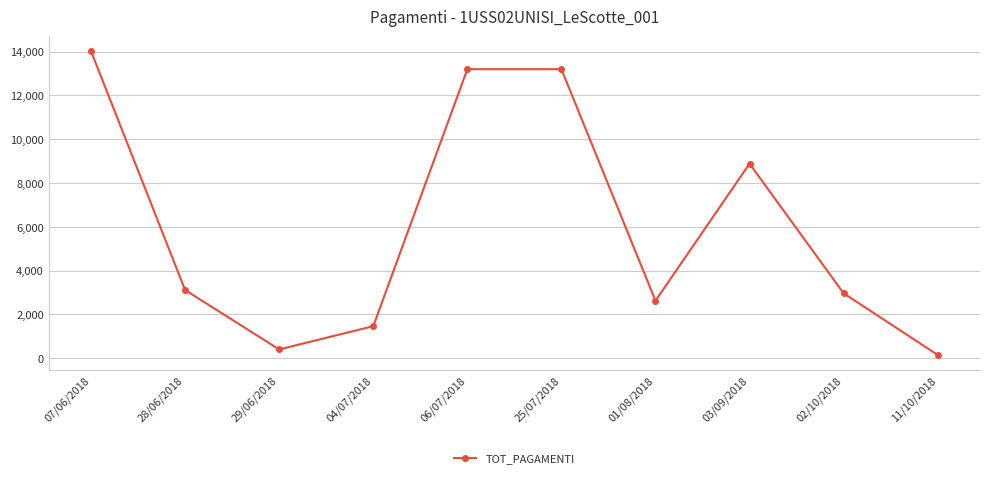

Reading left to right, what are all the values shown in this chart?

14011.7	3111.0	400.0	1462.3	13195.5	13195.5	2623.0	8881.6	2964.6	150.0